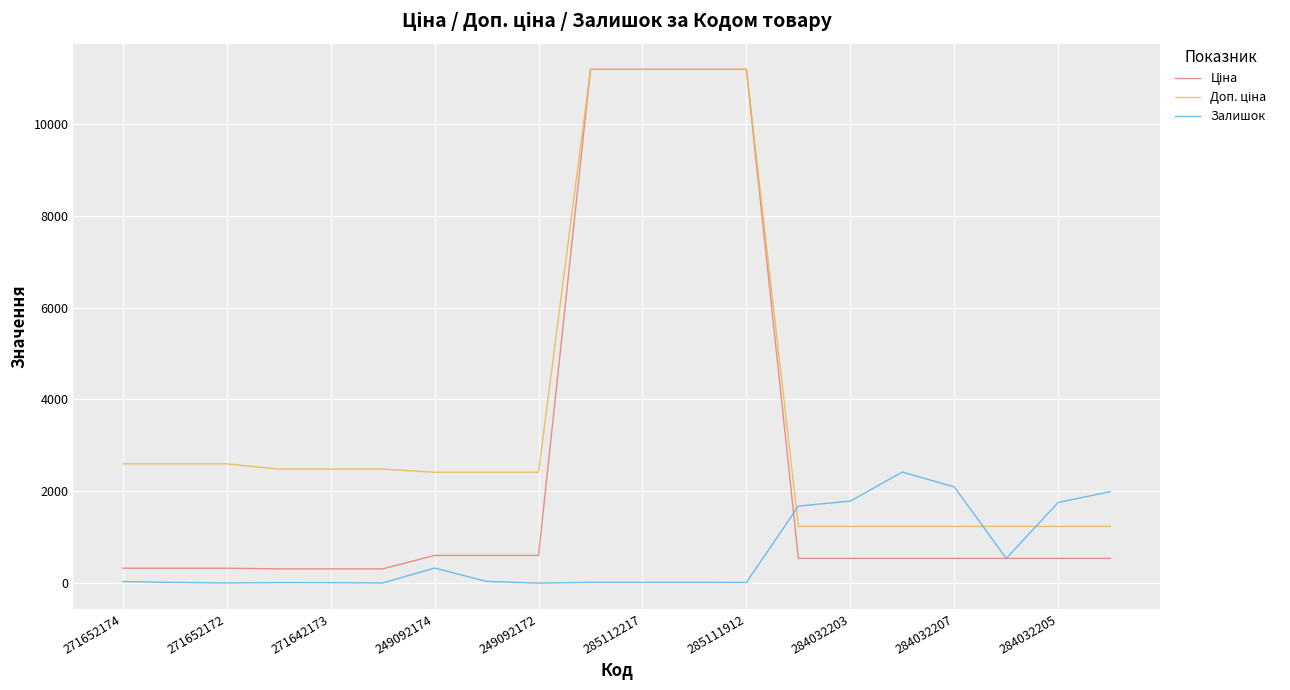

What is the maximum value for Залишок?

2419.0